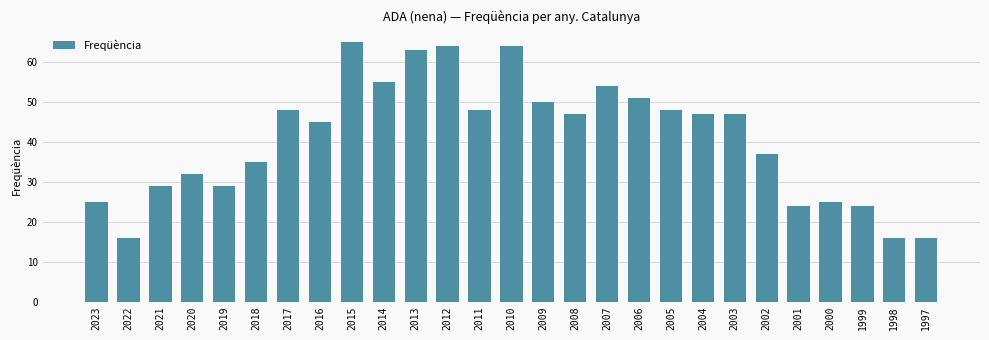

The chart shows a value of 54 at 2007. True or false?

True